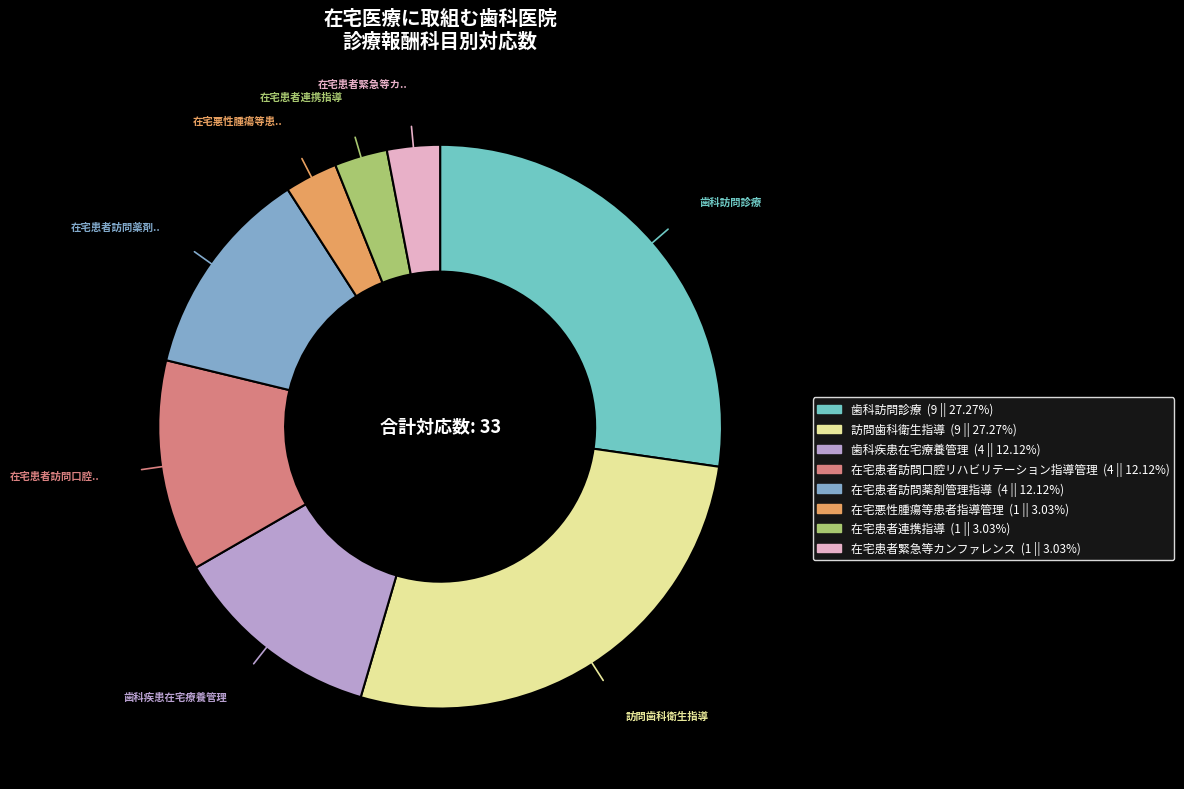

How many slices are in this pie chart?

8